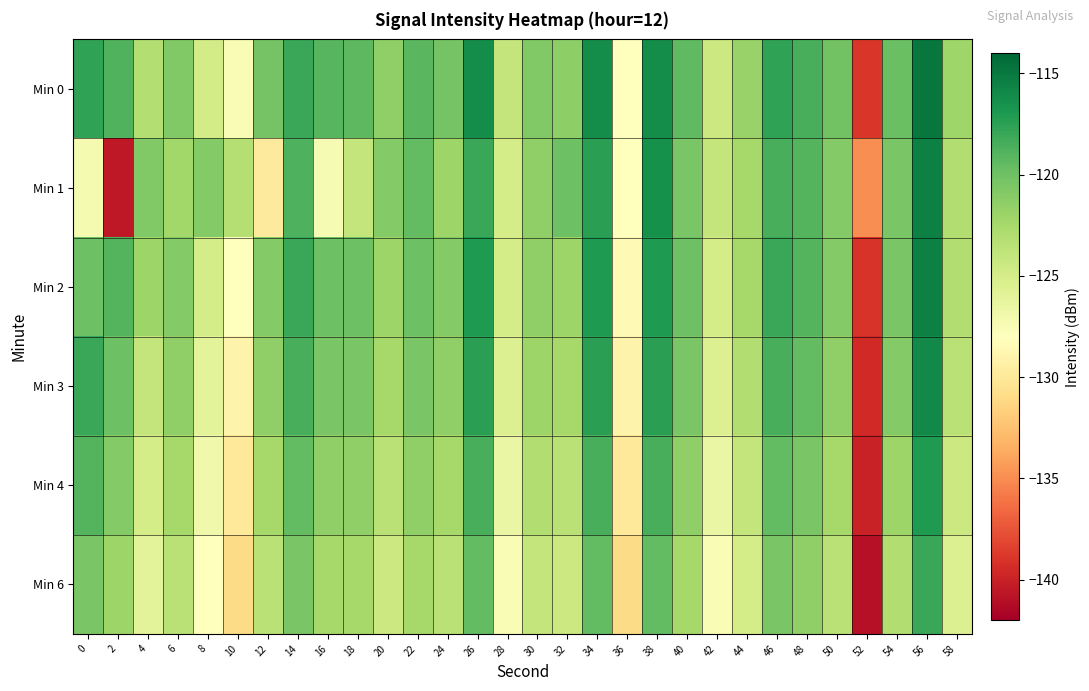

How many series are shown in this chart?

6